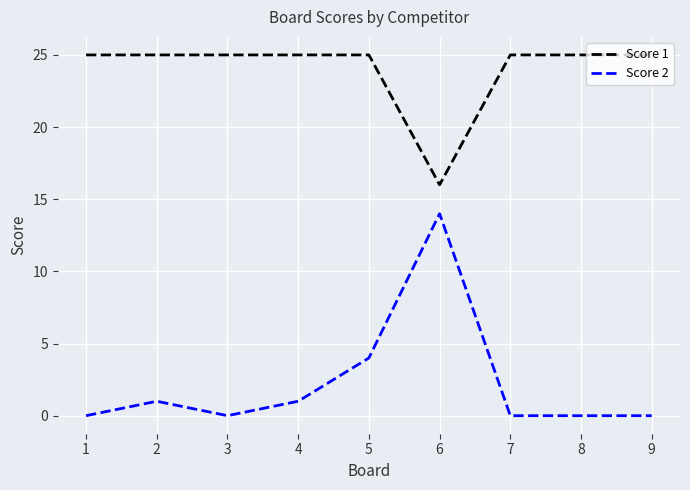

Between 3 and 5, which series saw the biggest shift?

Score 2